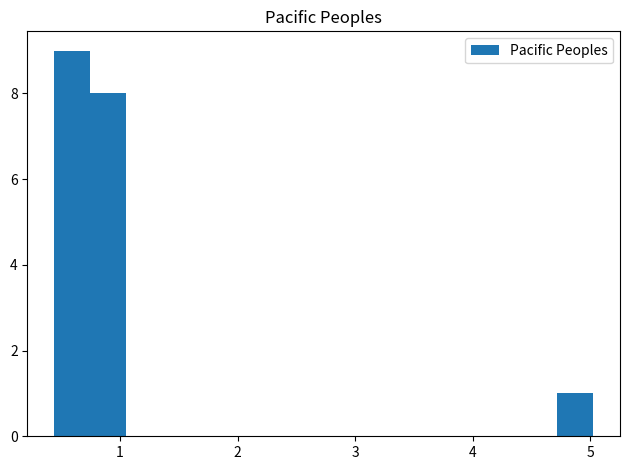

Read against the x-axis, roughly where is the centre of the tallest bar?

0.6